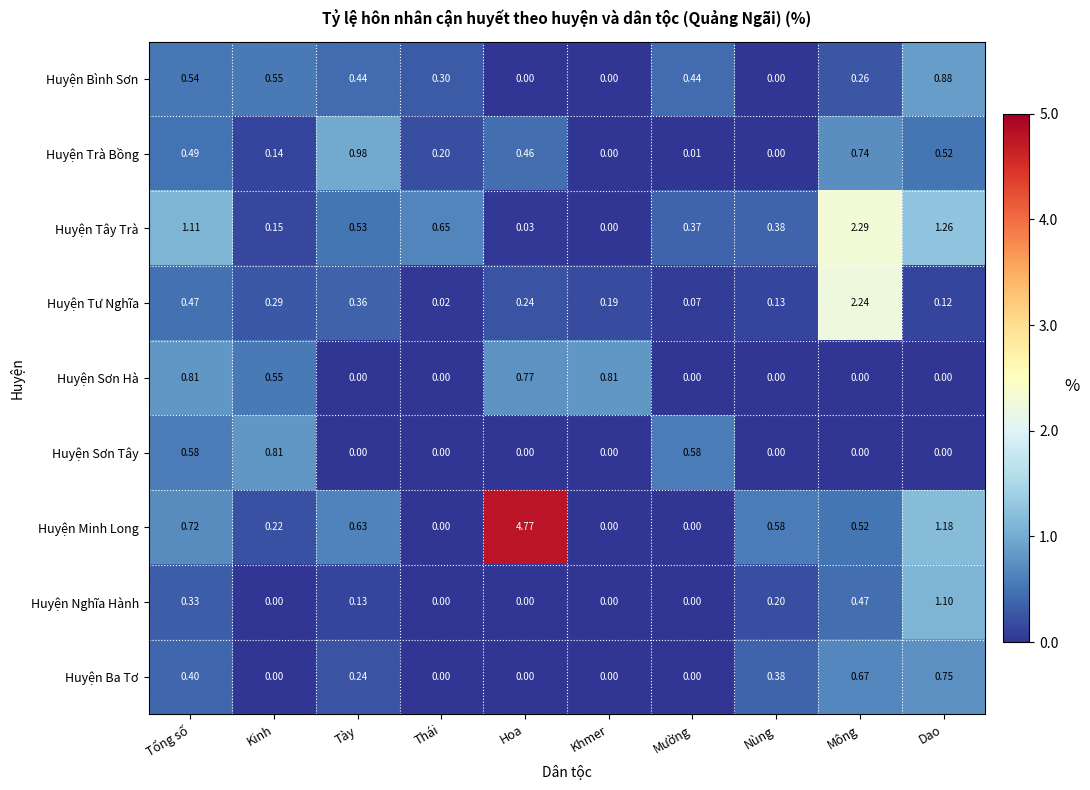

At which category is the sum across all series the highest?

Mông